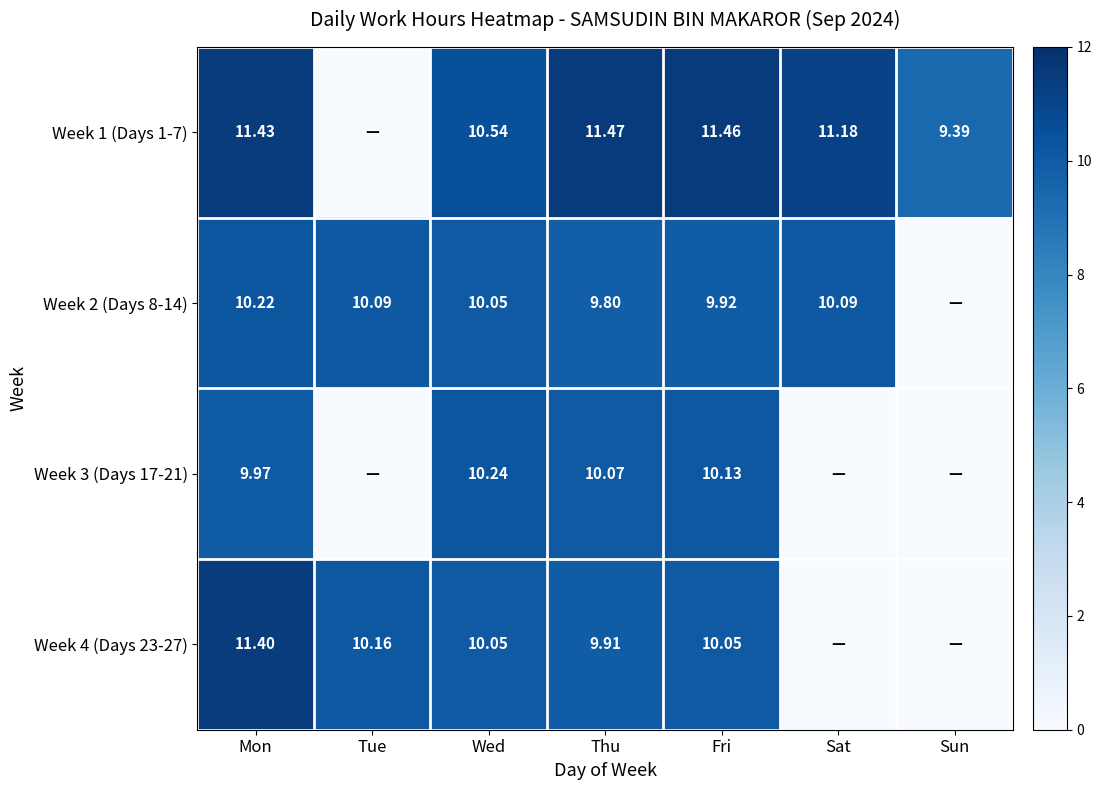

Is the value of Week 3 (Days 17-21) at Fri greater than the value of Week 1 (Days 1-7) at Sun?

Yes